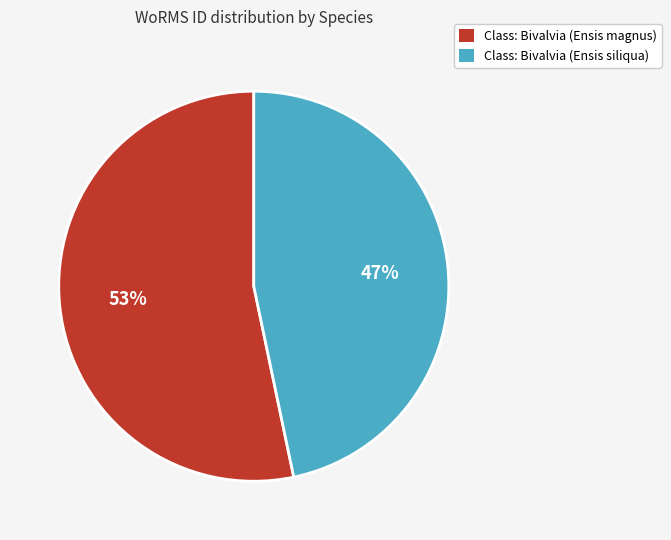

To the nearest percent, what percentage of the pie is Class: Bivalvia (Ensis magnus)?

53%